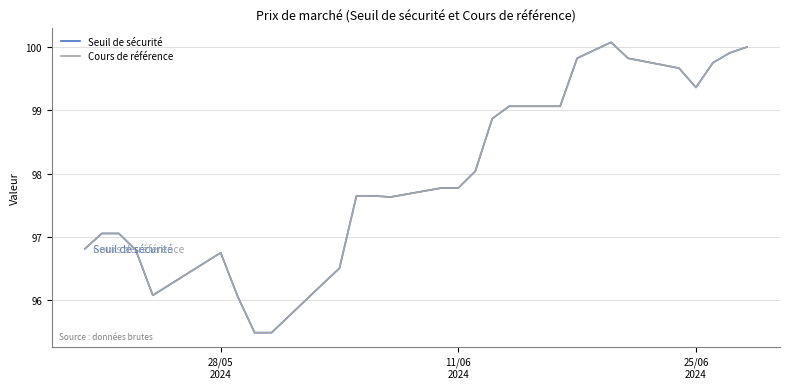

What is the sum of all Cours de référence values?

2742.3